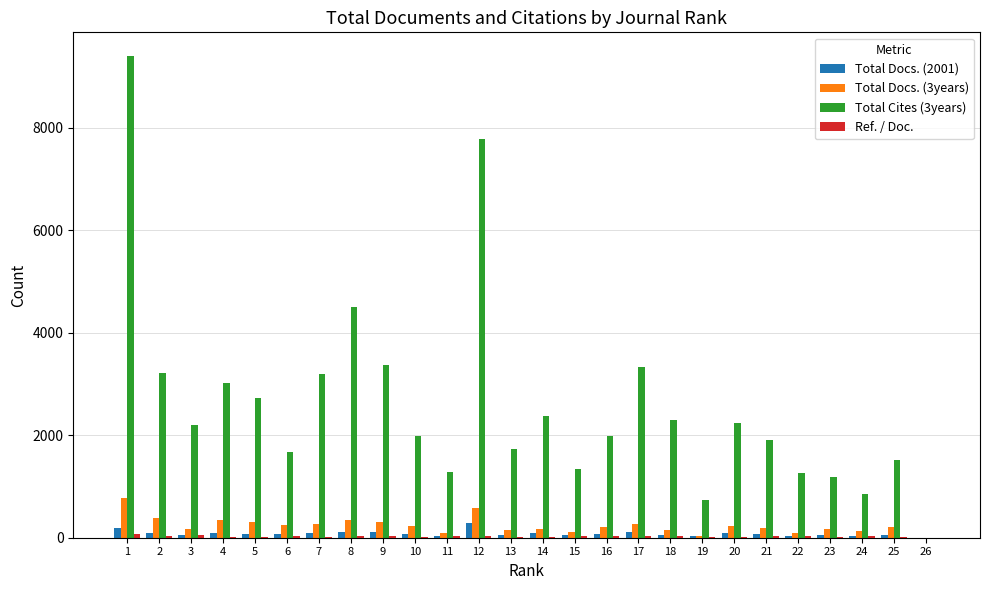

What is the greatest value displayed?

9396